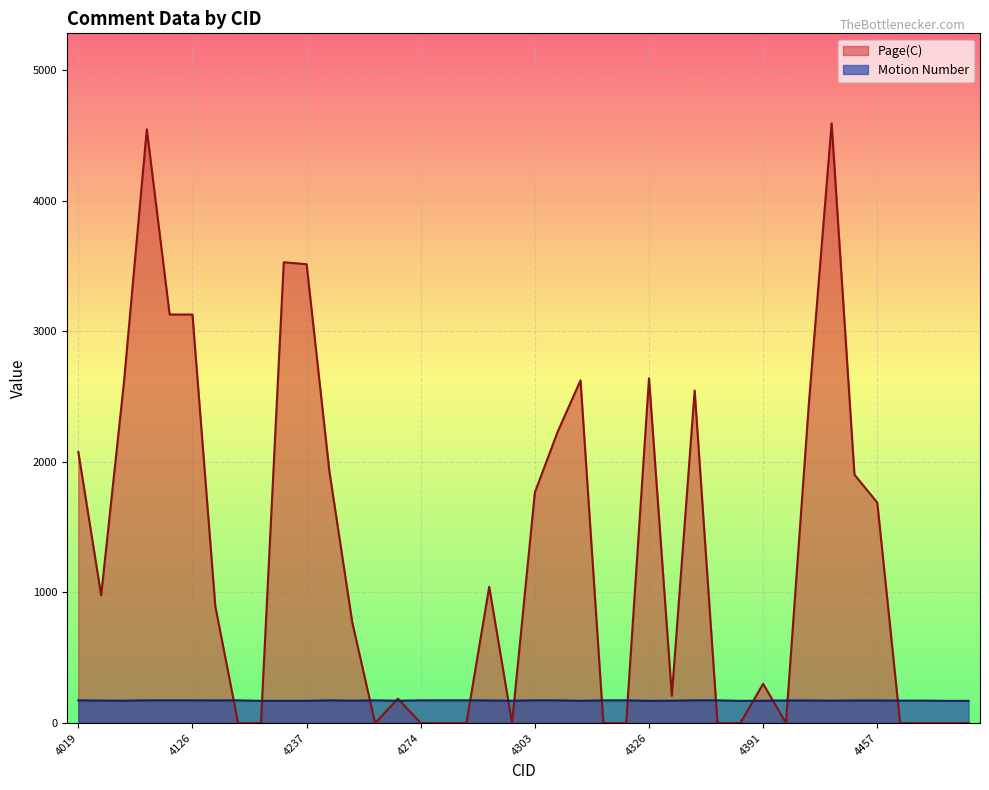

Reading left to right, what are all the values shown in this chart?

Page(C): 2076	978	2612	4546	3128	3128	895	0	0	3528	3513	1925	772	0	187	0	0	0	1043	0	1766	2231	2624	0	0	2640	209	2546	0	0	301	0	2439	4592	1902	1688	0	0	0	0
Motion Number: 174	172	171	174	174	174	173	174	170	170	170	174	171	174	171	174	174	174	173	171	174	174	170	174	174	170	171	174	174	170	171	173	173	171	173	173	172	172	170	170